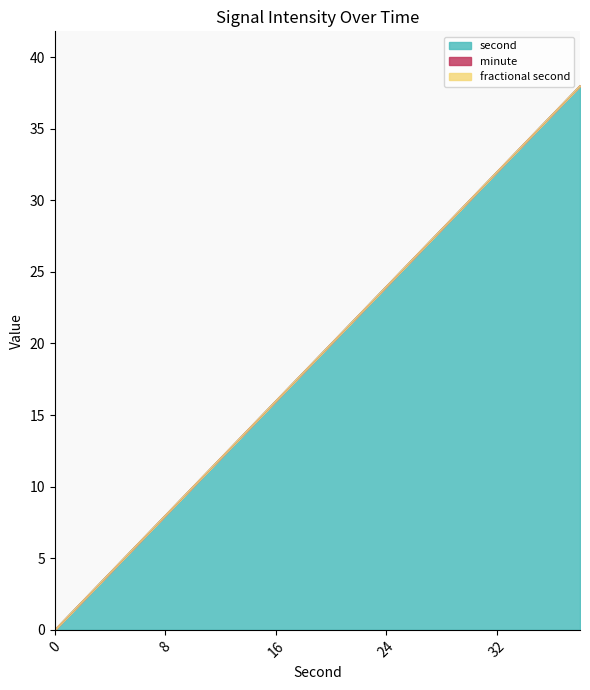

Does the chart have visible grid lines?

No